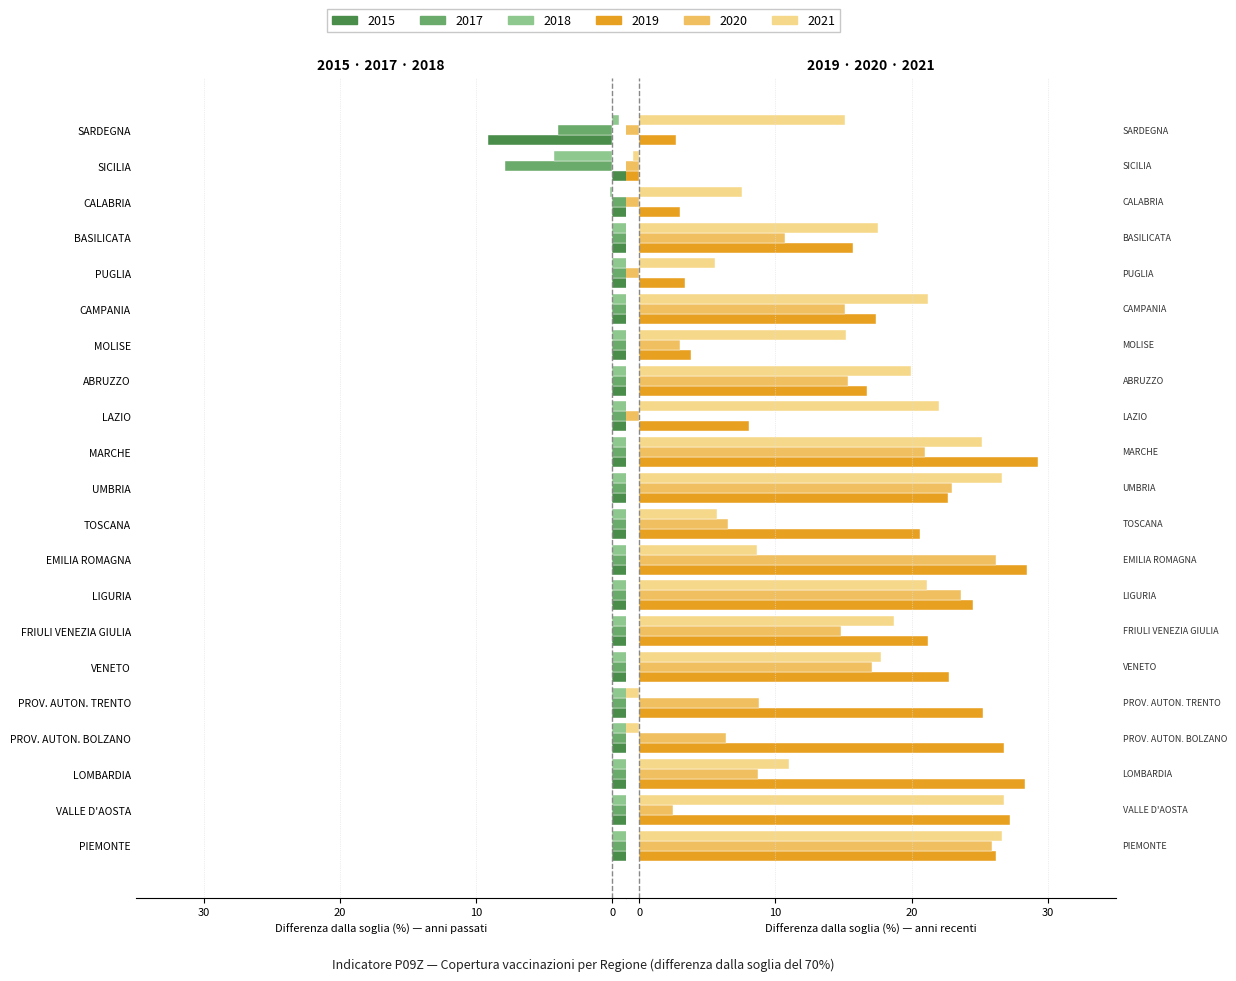

List the series in order of their peak value, highest first.

2019, 2021, 2020, 2015, 2017, 2018